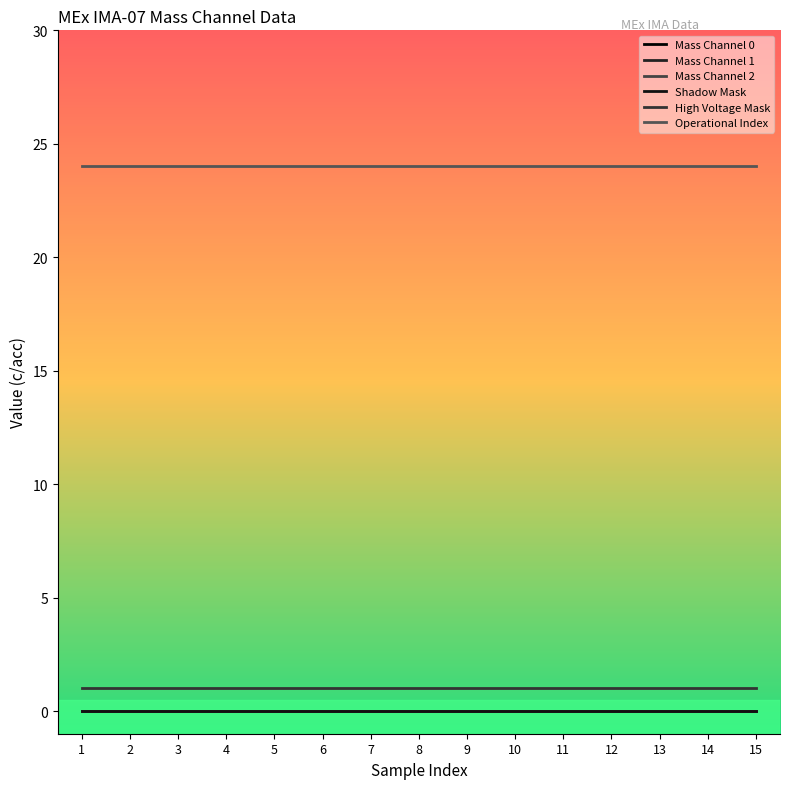

Does the chart have visible grid lines?

No